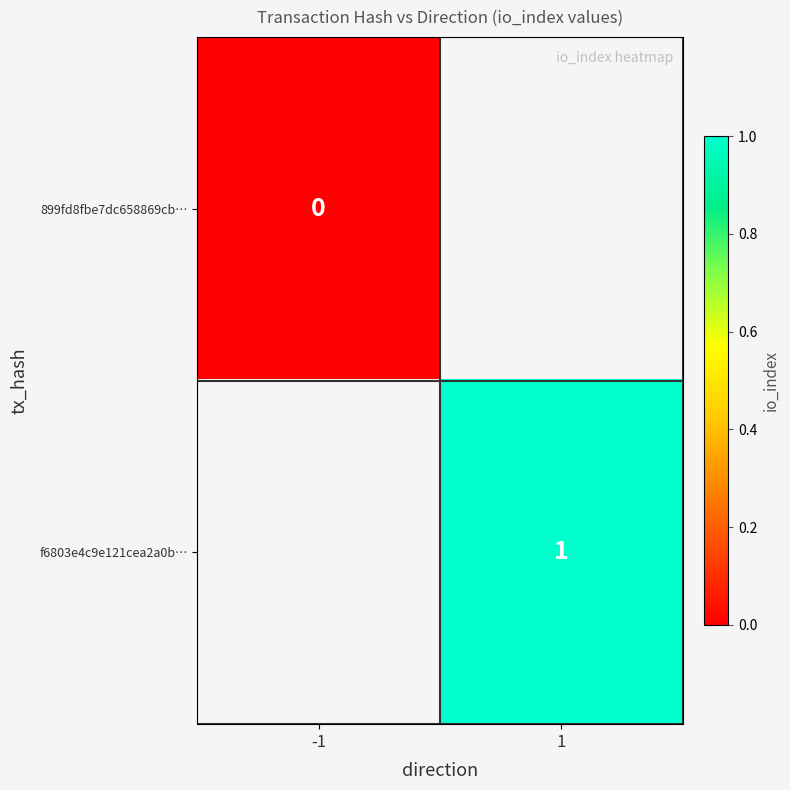

The value of f6803e4c9e121cea2a0b… at 1 is 2. True or false?

False